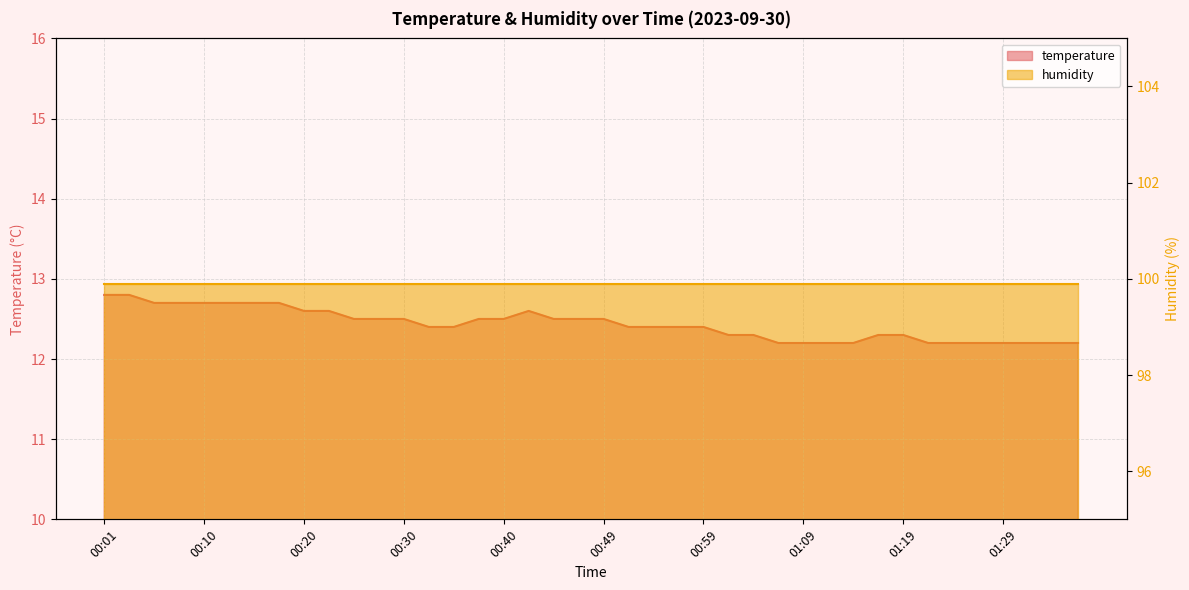

What is the value of the 39th point from the left?

12.2